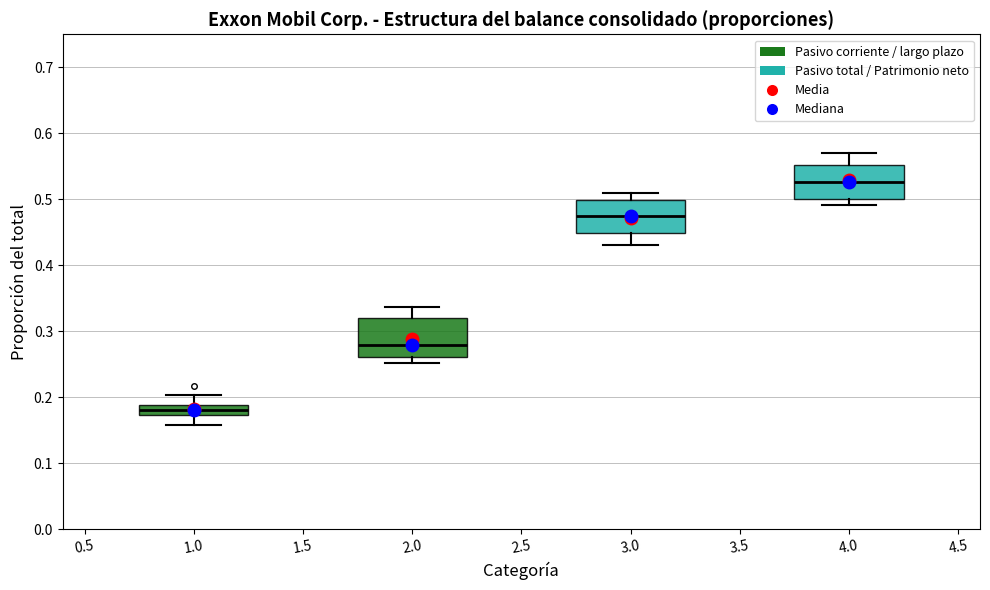

Reading left to right, read every box against the y-axis: the position of its median line, the range the box covers, and the ends of its whiskers. The values are not printed on the chart, so give them approximately, as read against the axis.

1.0: median 0.18, box 0.17 to 0.19, whiskers 0.16 to 0.20
2.0: median 0.28, box 0.26 to 0.32, whiskers 0.25 to 0.34
3.0: median 0.47, box 0.45 to 0.50, whiskers 0.43 to 0.51
4.0: median 0.53, box 0.50 to 0.55, whiskers 0.49 to 0.57